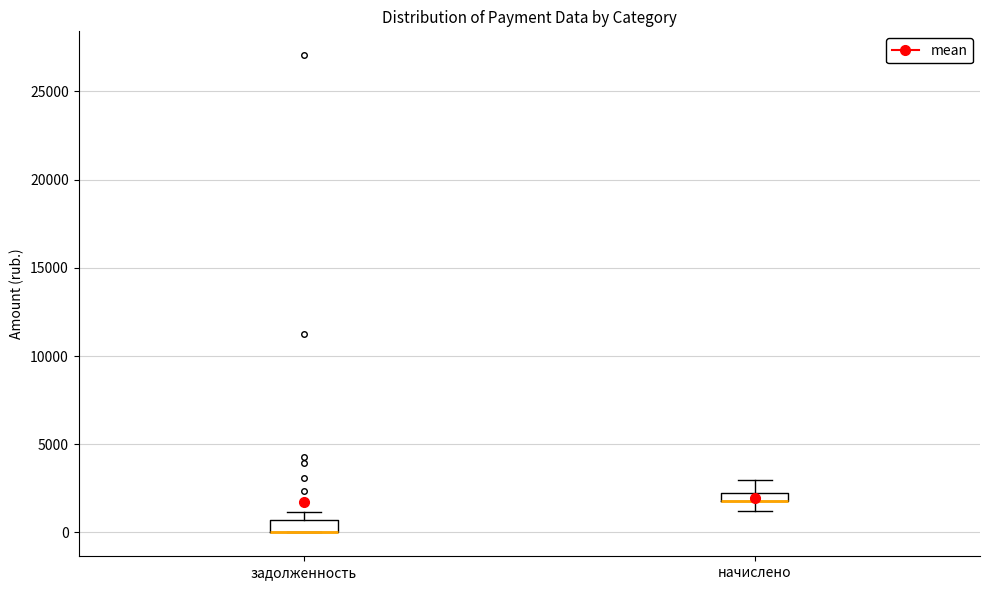

Where is the upper edge of the box for задолженность on the y-axis? The values are not printed on the chart, so give them approximately, as read against the axis.

500